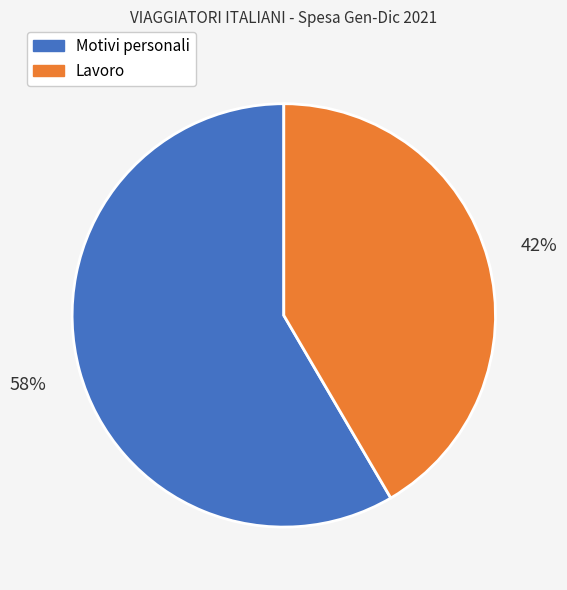

Combined, do Motivi personali and Lavoro account for over 50%?

Yes